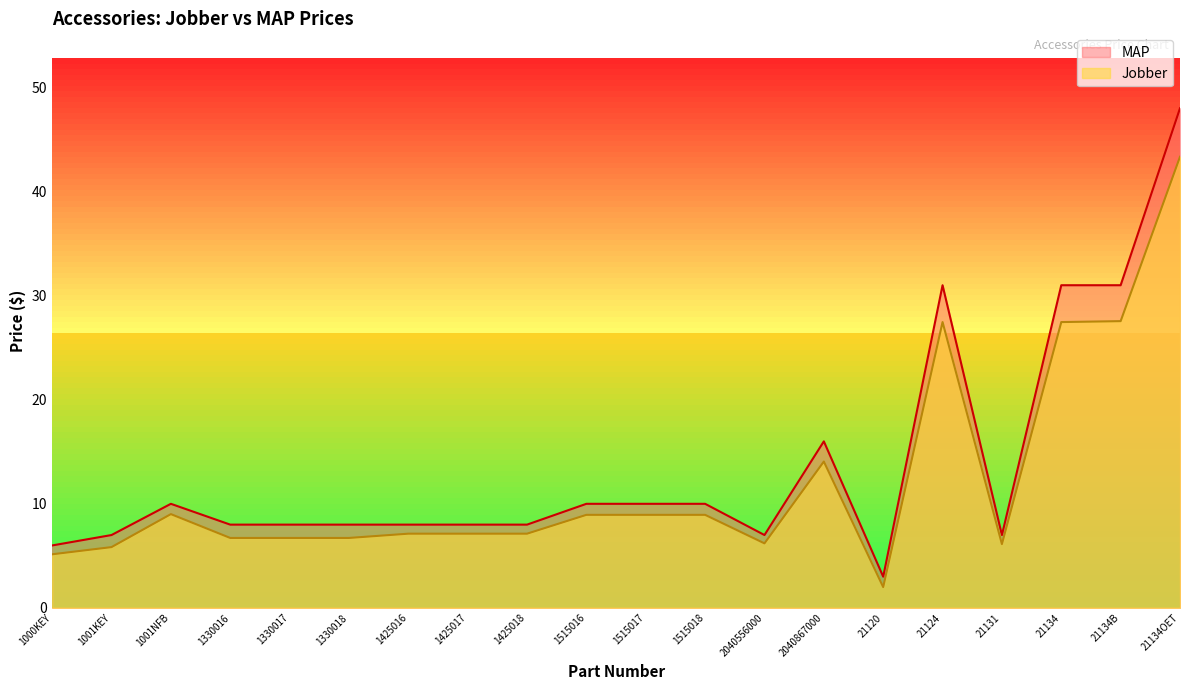

Which series has the largest range (max minus min)?

MAP